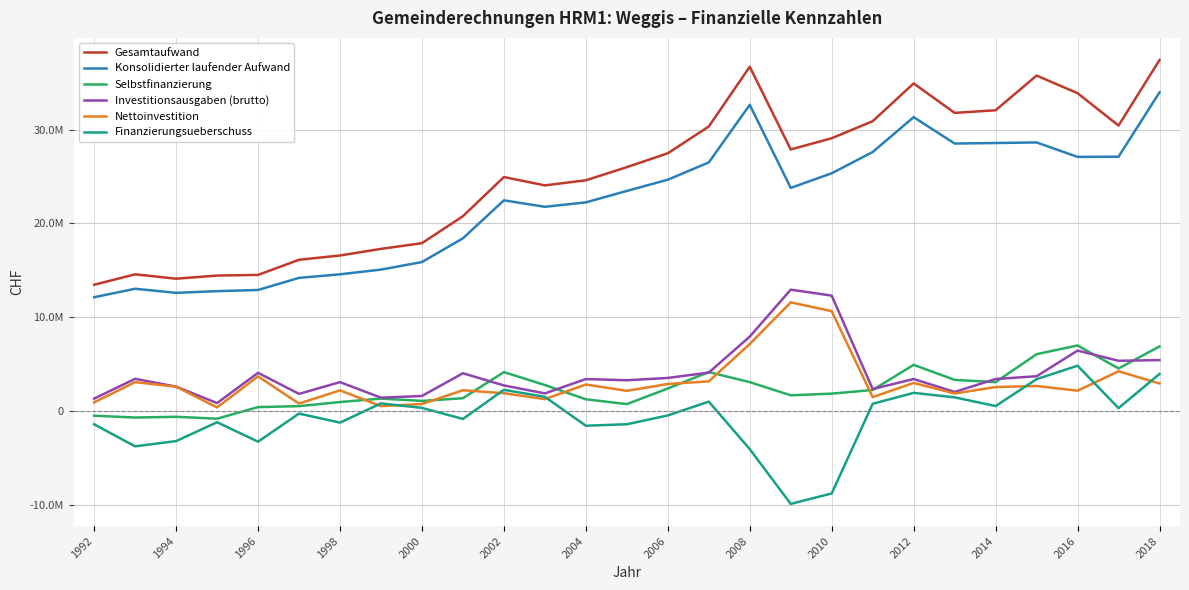

What is the highest value of the Finanzierungsueberschuss series?

4827944